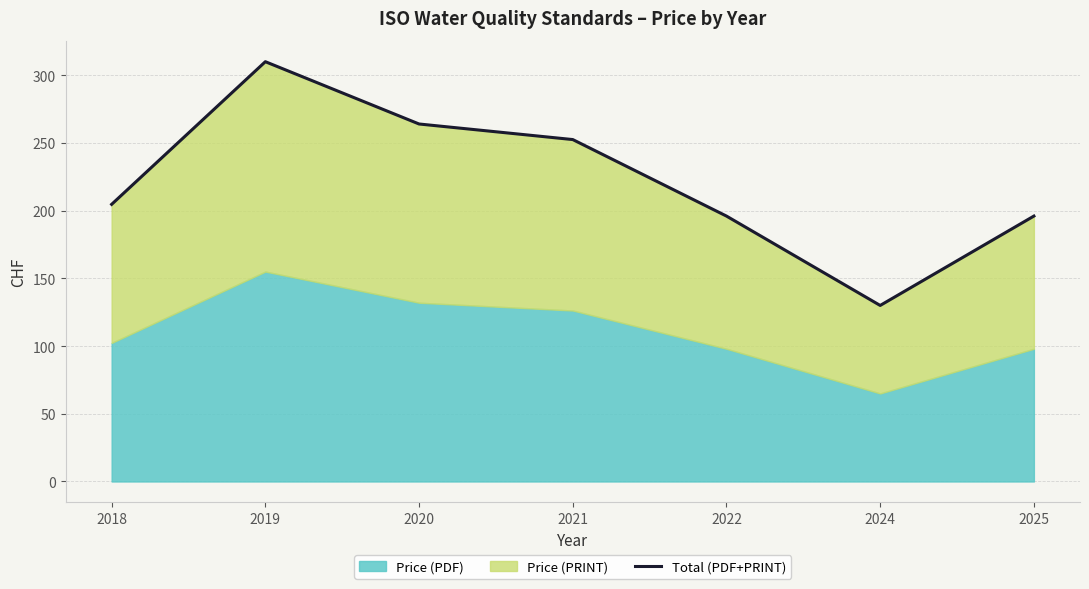

Read the value at 2022.

196.0